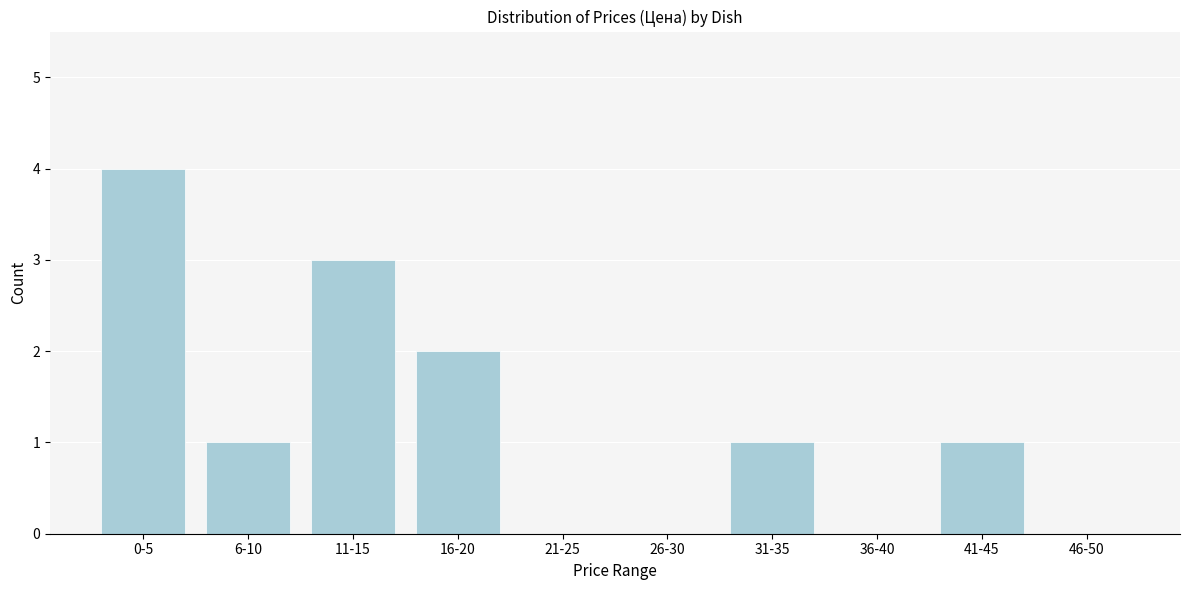

Reading left to right, extract all data points from this chart.

0-5=4	6-10=1	11-15=3	16-20=2	21-25=0	26-30=0	31-35=1	36-40=0	41-45=1	46-50=0